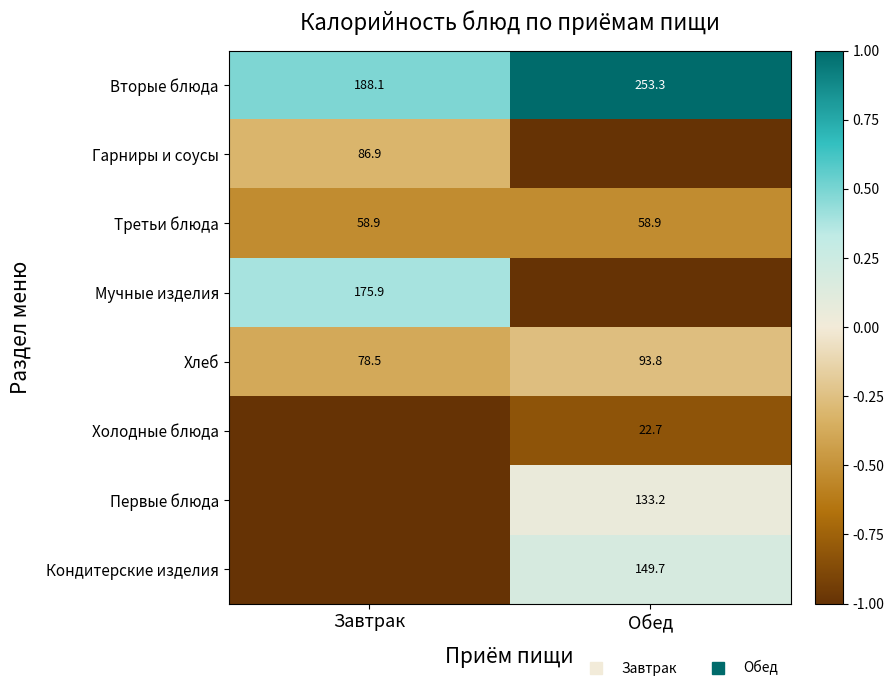

At which label is Третьи блюда closest to 0?

Завтрак